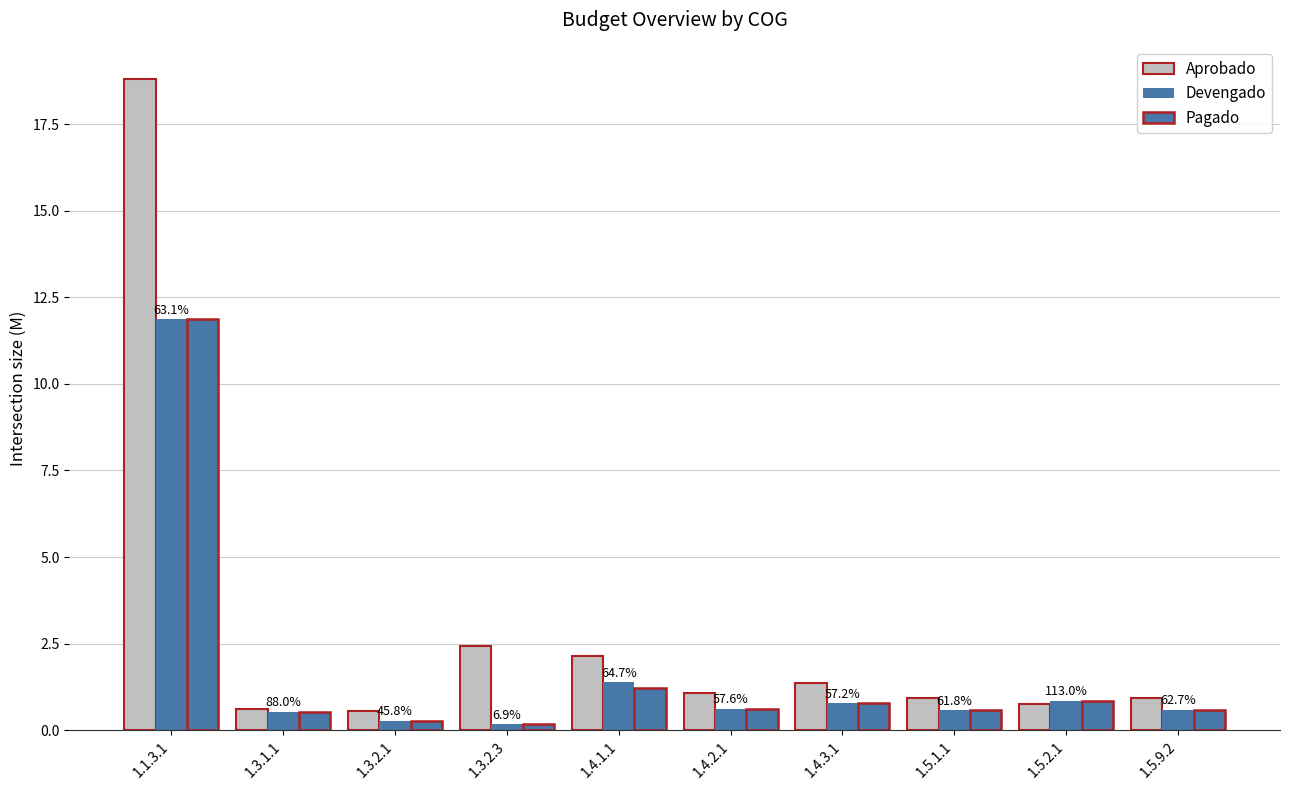

How many groups of bars are there?

10